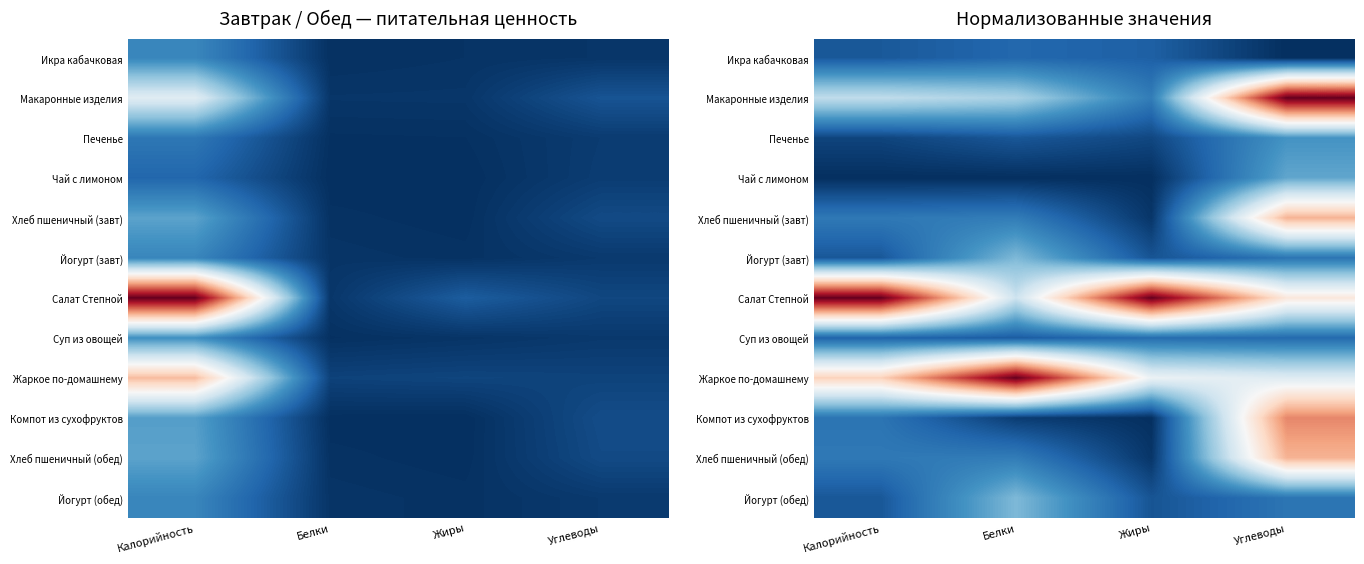

The Макаронные изделия series shows 0.6 at Белки. True or false?

False